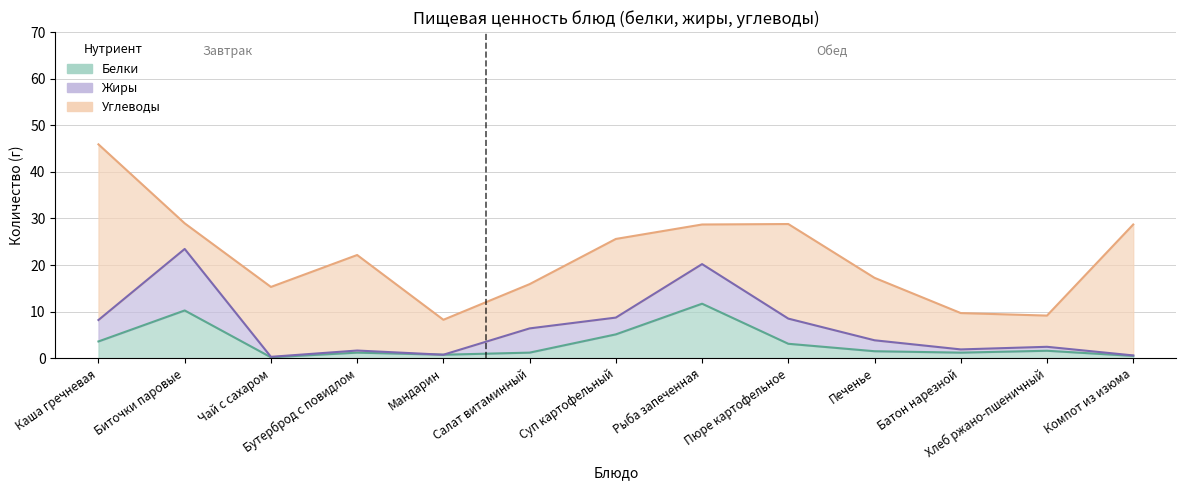

Reading left to right, what are all the values shown in this chart?

Белки: 3.6	10.2	0.2	1.2	0.8	1.2	5.1	11.7	3.1	1.5	1.2	1.6	0.5
Жиры: 4.6	13.2	0.1	0.5	0.0	5.2	3.6	8.5	5.4	2.4	0.7	0.8	0.1
Углеводы: 37.7	5.5	15.0	20.5	7.5	9.5	16.9	8.5	20.3	13.4	7.8	6.7	28.1